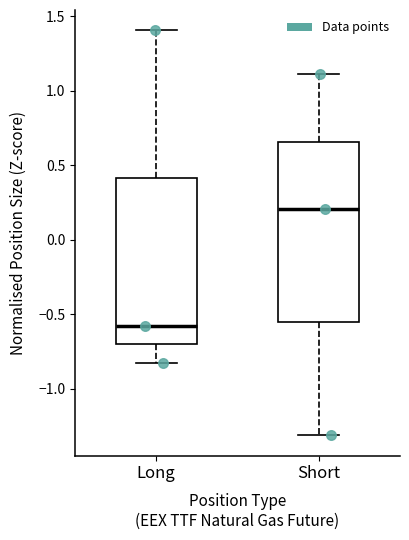

Reading left to right, transcribe this box plot: for each box, give where its median line is, the range the box spans, and where its two whiskers end, as read against the y-axis. The values are not printed on the chart, so give them approximately, as read against the axis.

Long: median -0.60, box -0.70 to 0.40, whiskers -0.85 to 1.40
Short: median 0.20, box -0.55 to 0.65, whiskers -1.30 to 1.10